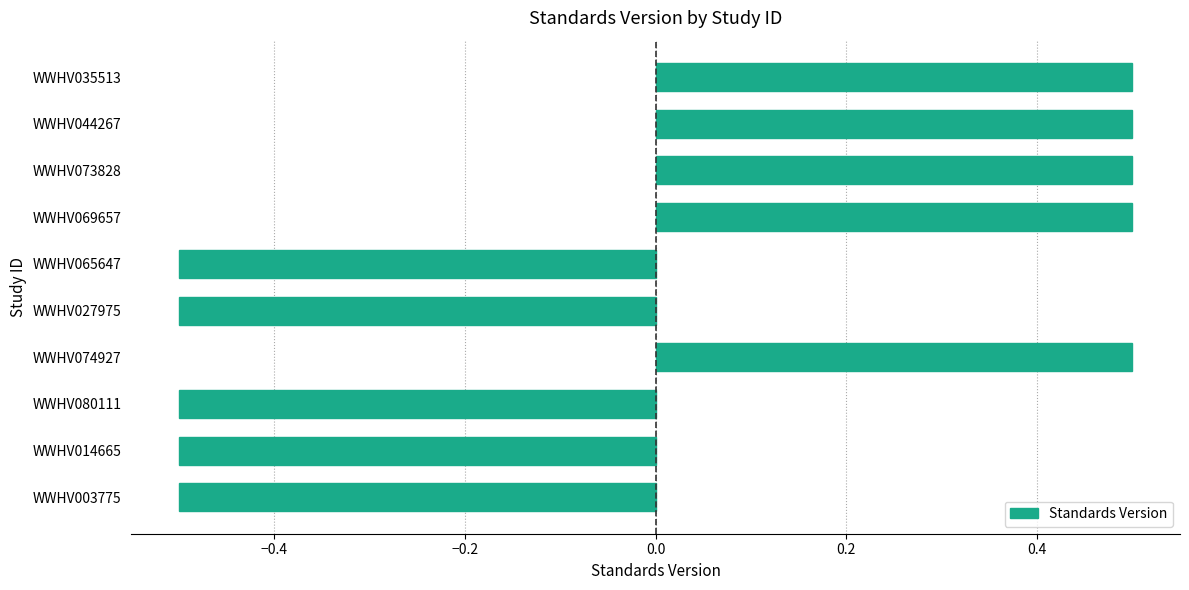

The chart shows a value of 0.5 at WWHV074927. True or false?

True